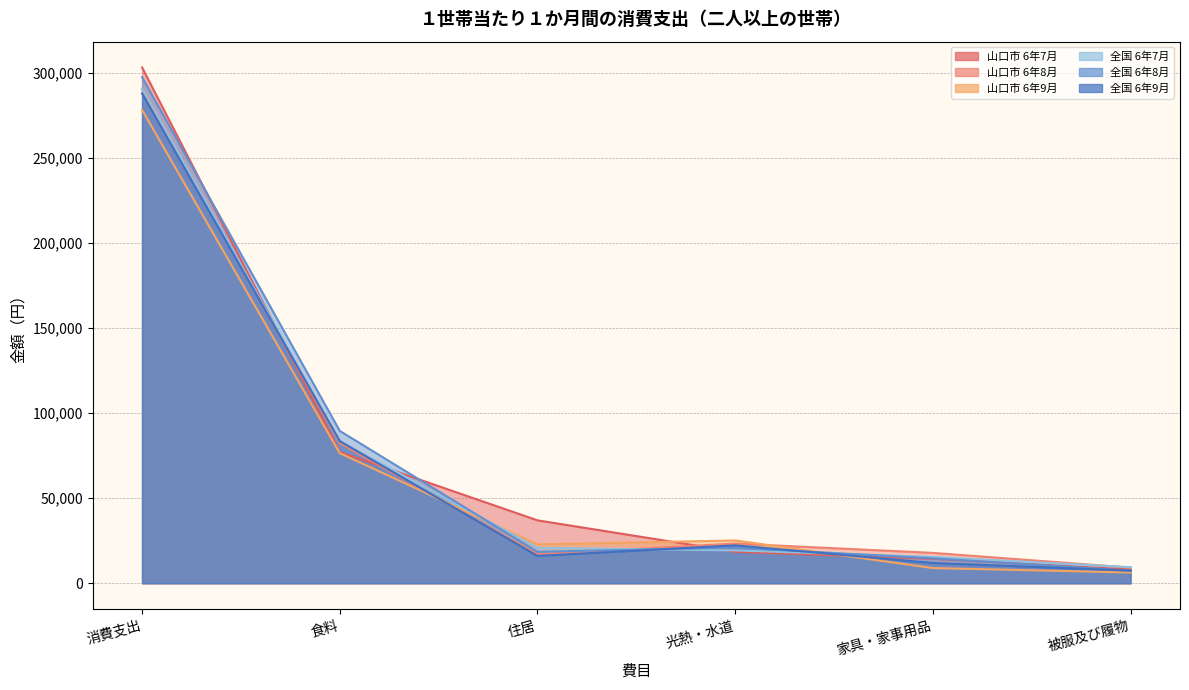

The 山口市 6年8月 series shows 23312 at 光熱・水道. True or false?

True